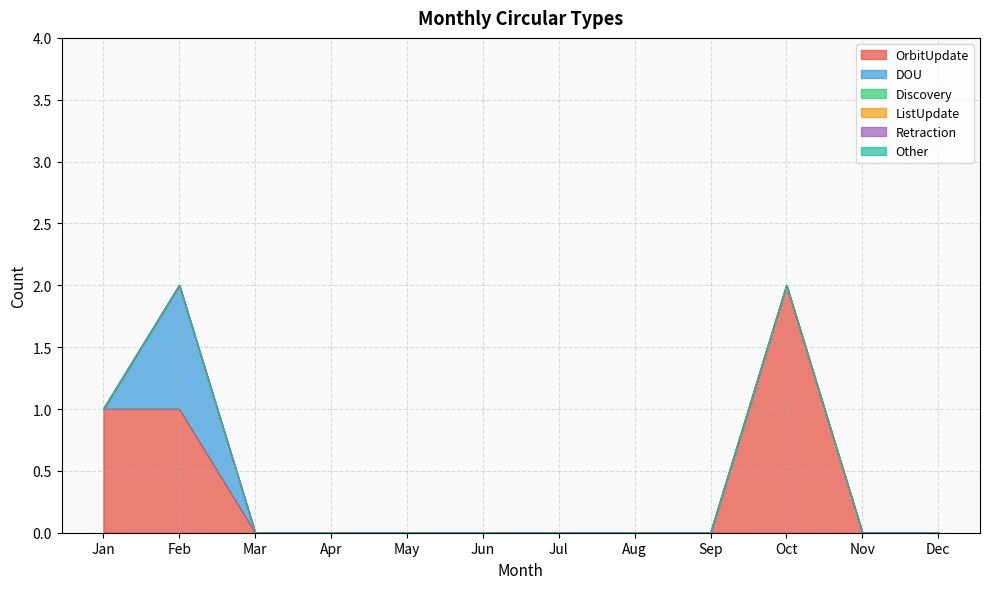

The value of DOU at Aug is -1. True or false?

False